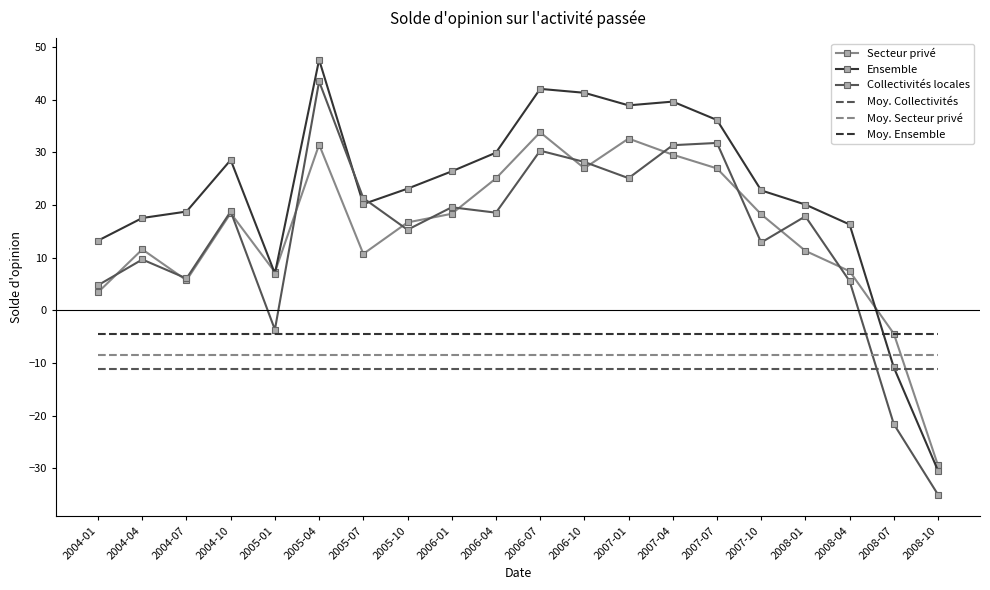

What is the minimum value for Moy. Collectivités?

-11.2